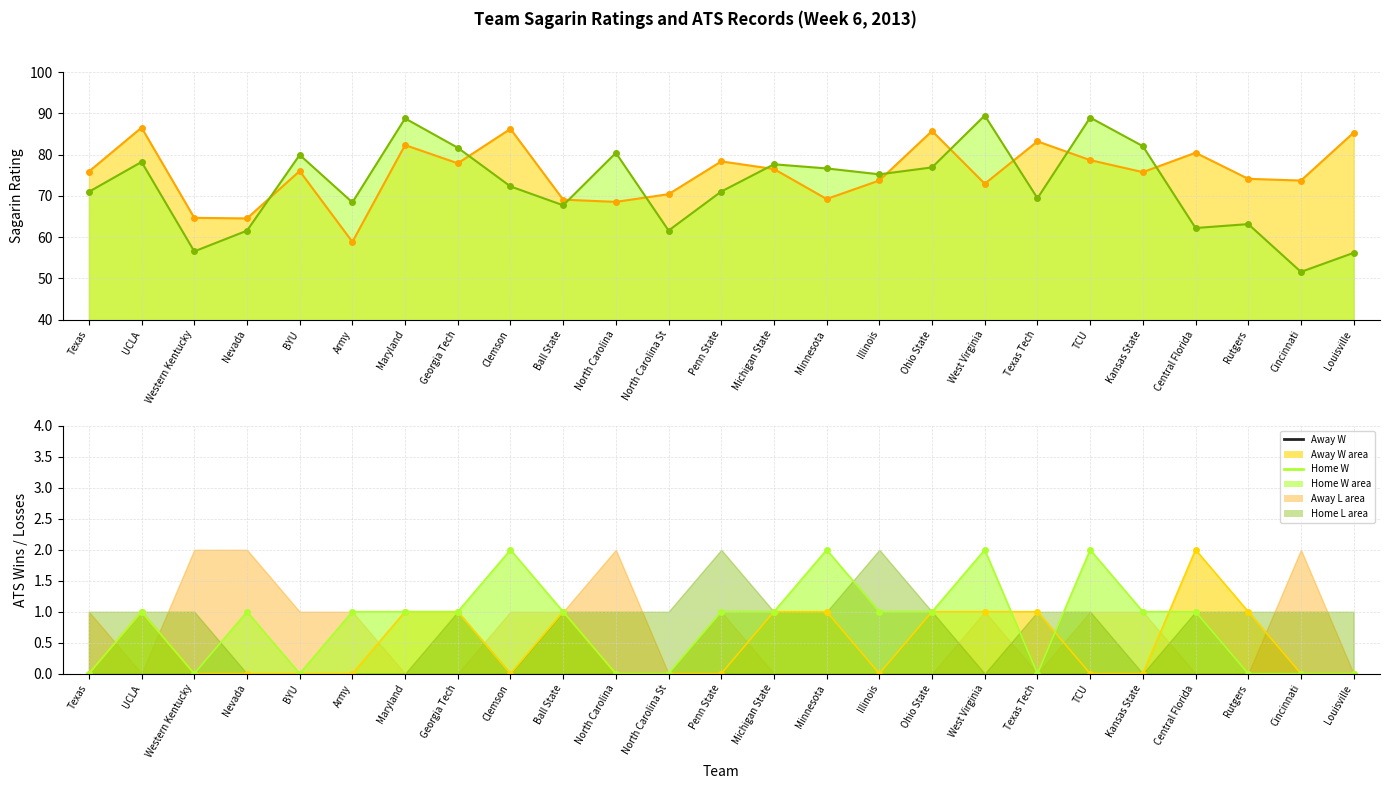

What is the sum of the Away Sagarin median values at Louisville and Maryland?

167.6